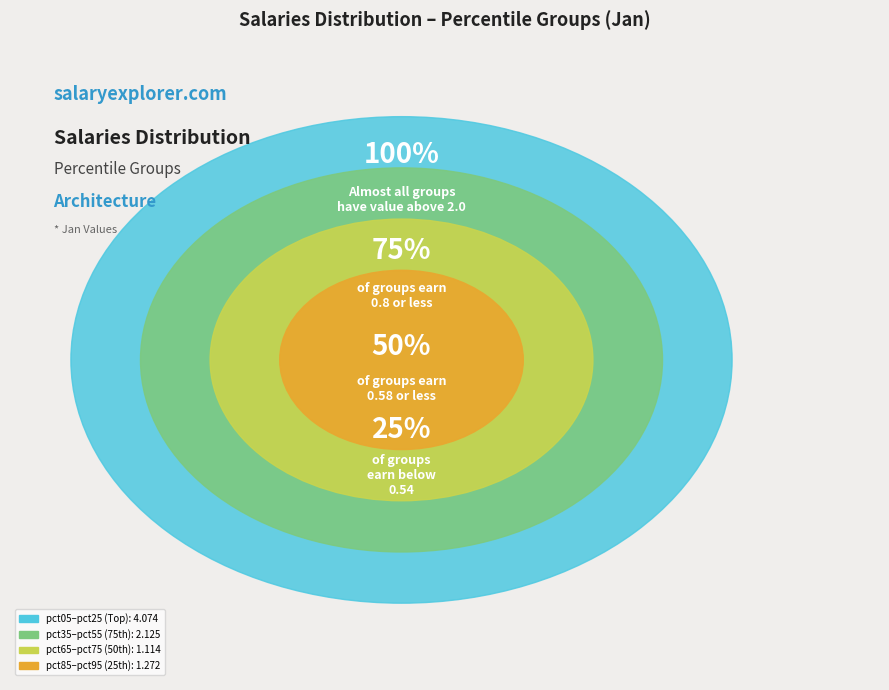

True or false: pct25 accounts for 20% of the total.

False